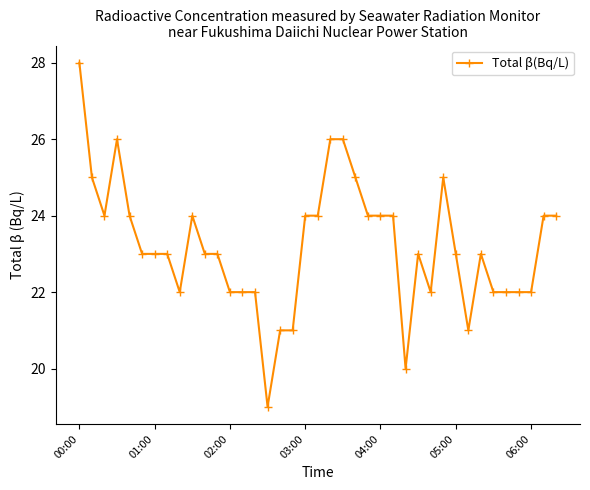

What is the maximum value shown in the chart?

28